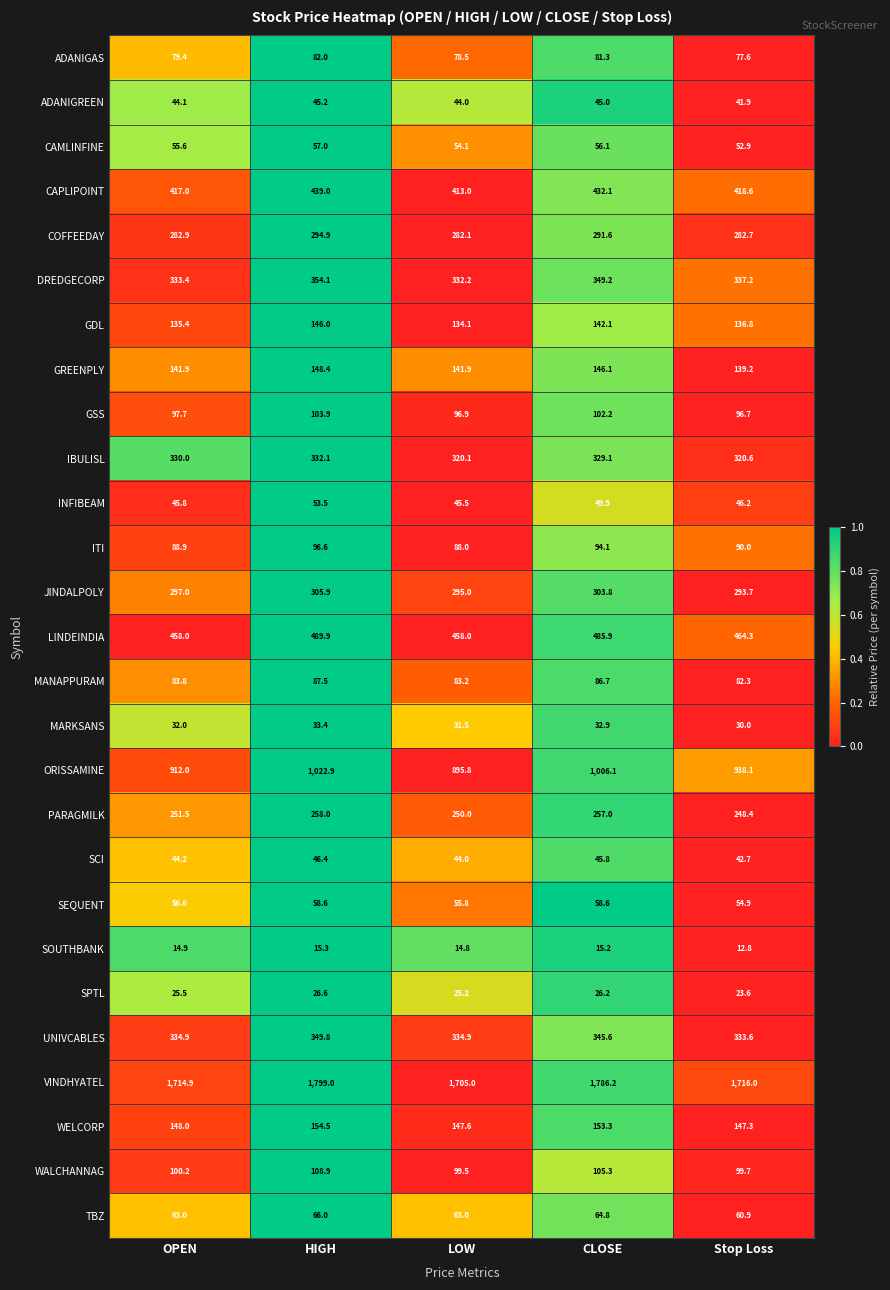

What value does the ORISSAMINE series have at Stop Loss?

938.1